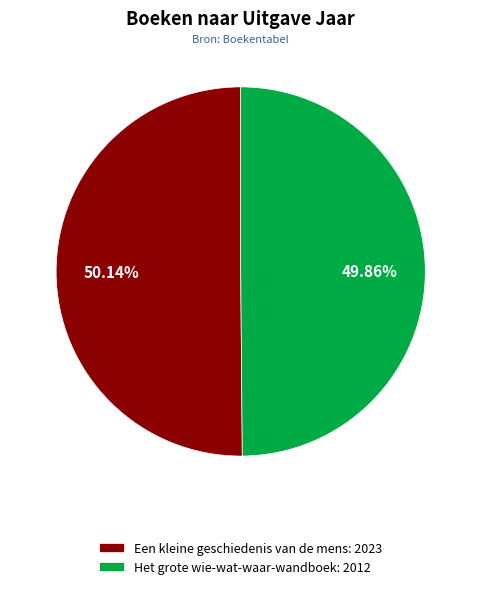

Approximately how many times larger is the value at Het grote wie-wat-waar-wandboek: 2012 compared to Een kleine geschiedenis van de mens: 2023?

1.0